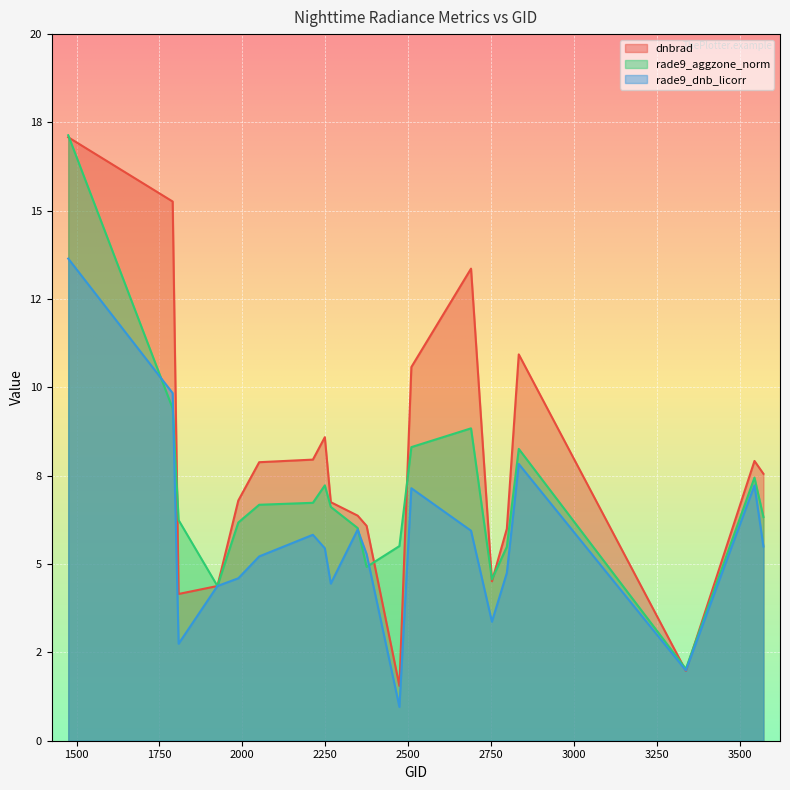

How many distinct data groups are displayed?

3